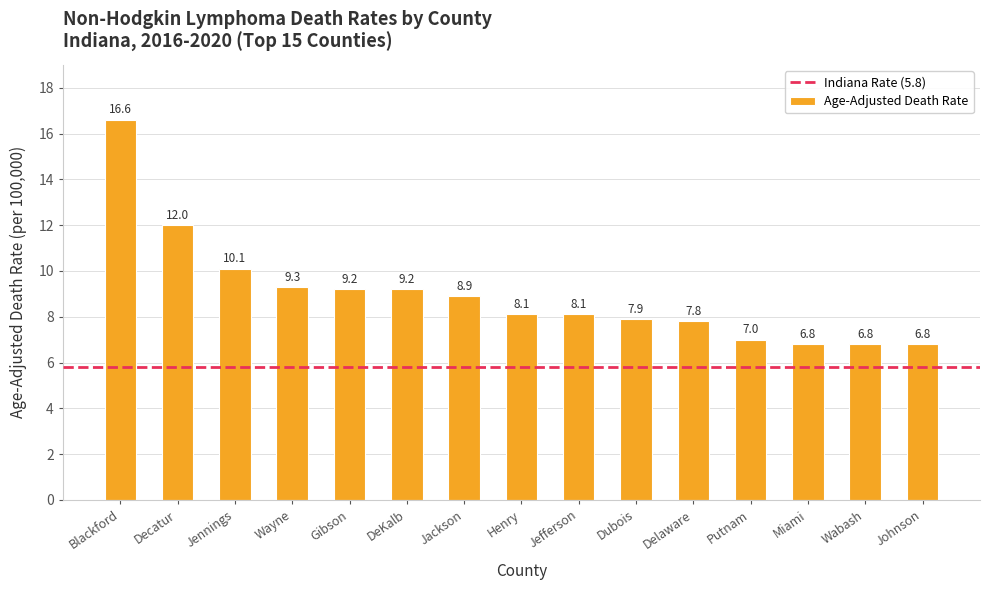

What is the sum of the values at Dubois and Jennings?

18.0